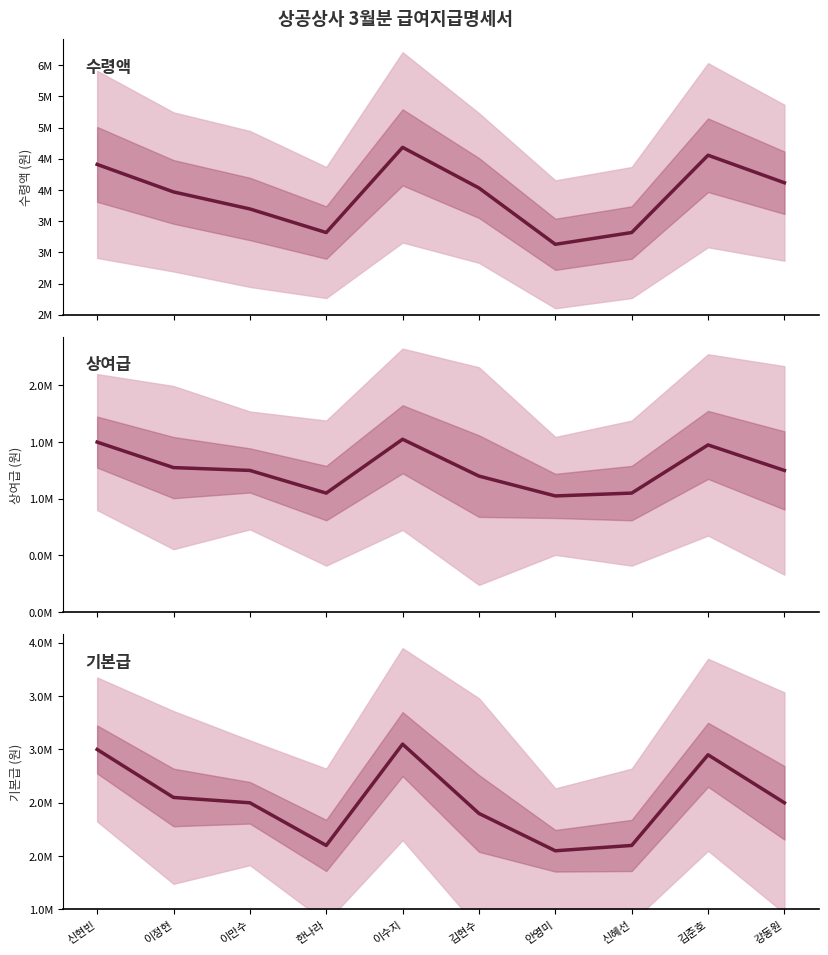

True or false: 수령액 and 상여급 intersect in this chart.

False